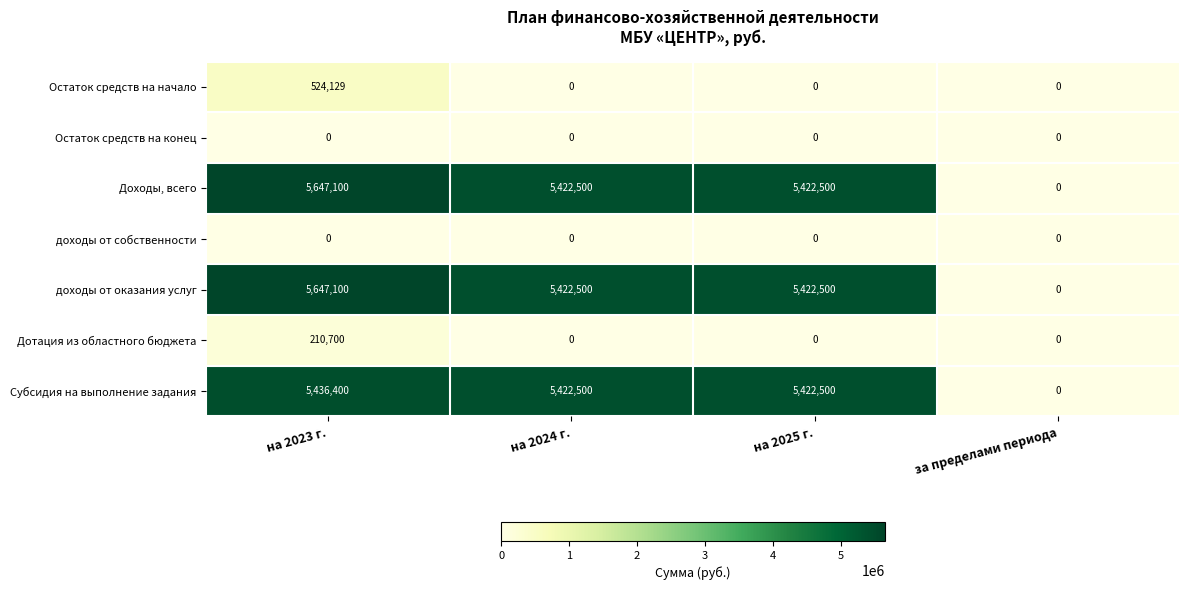

At which label does Доходы, всего reach its peak?

на 2023 г.